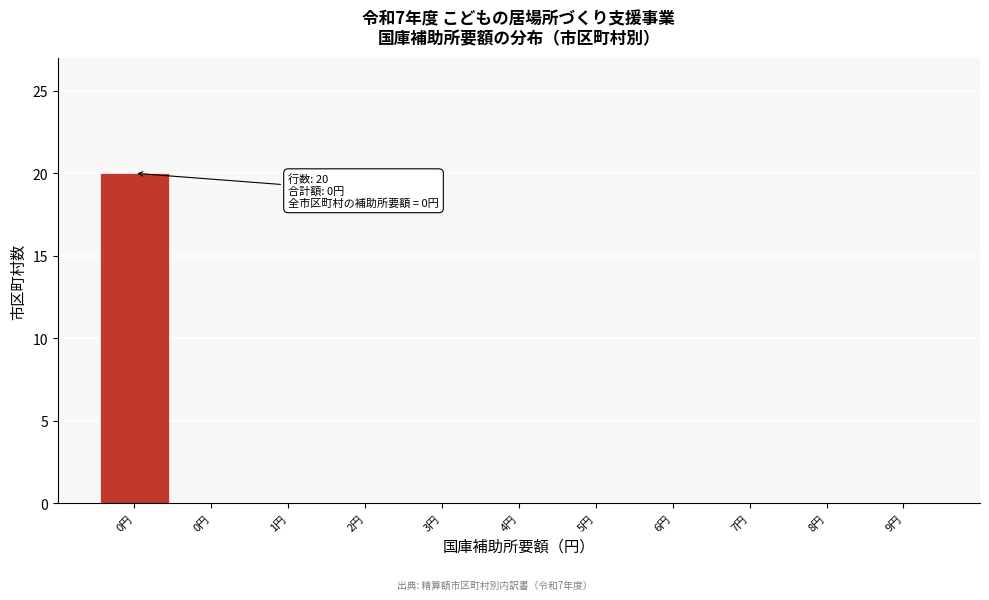

How many distinct data groups are displayed?

1